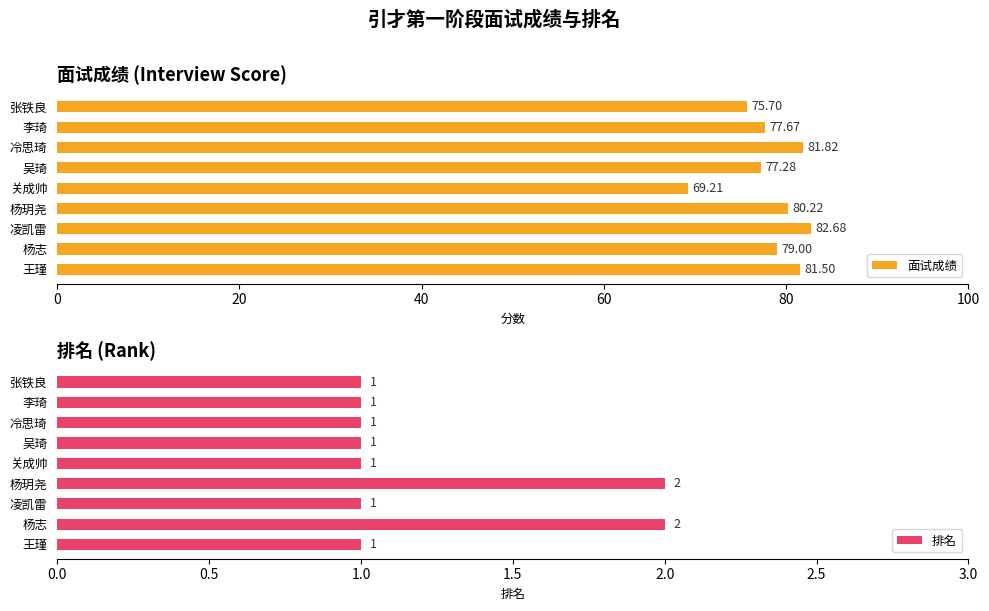

Which series has the largest total across all categories?

面试成绩